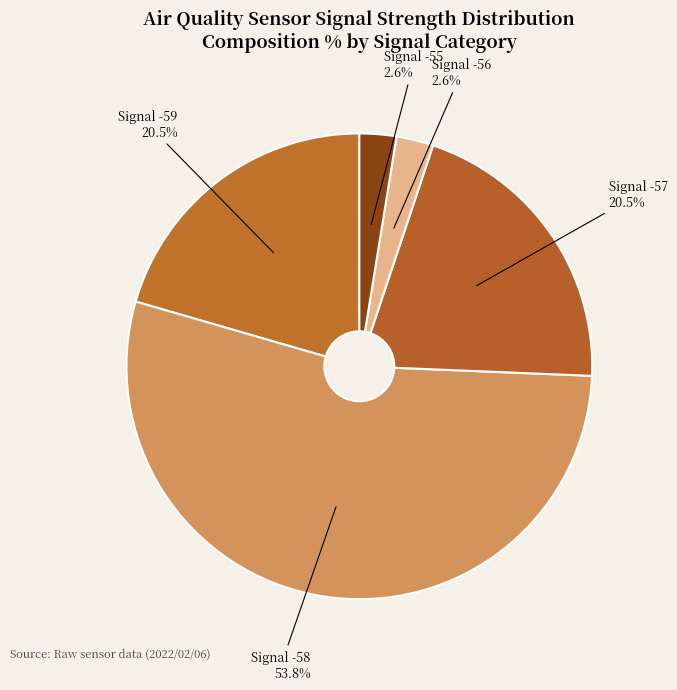

How many segments does this pie chart have?

5